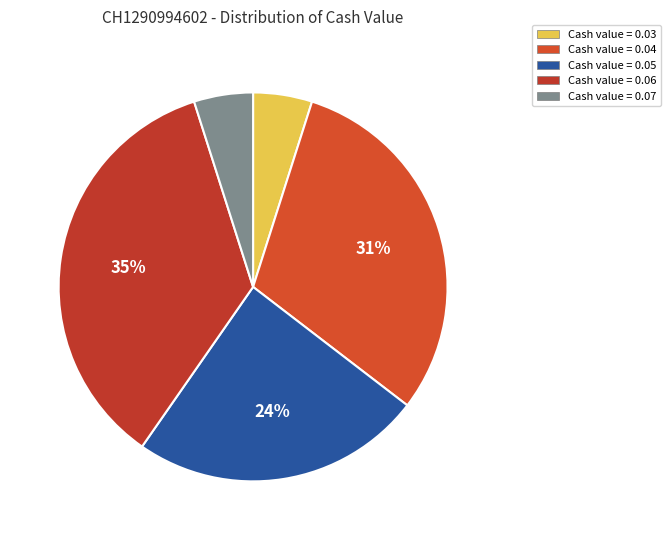

How many segments does this pie chart have?

5